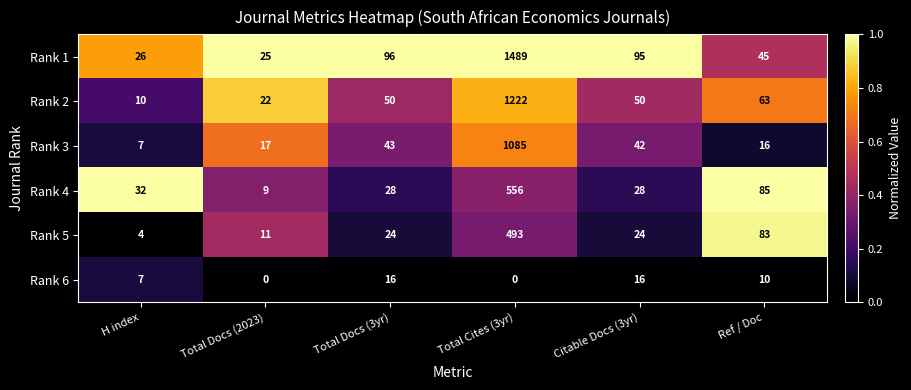

Which series has the largest total across all categories?

Rank 1